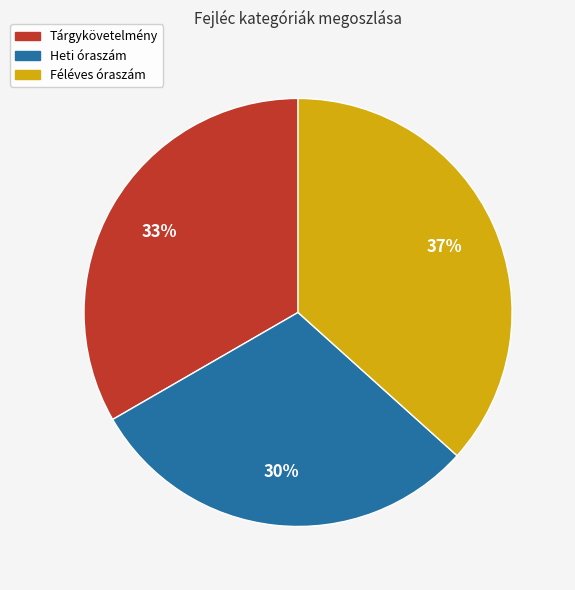

Does any single category account for the majority?

No